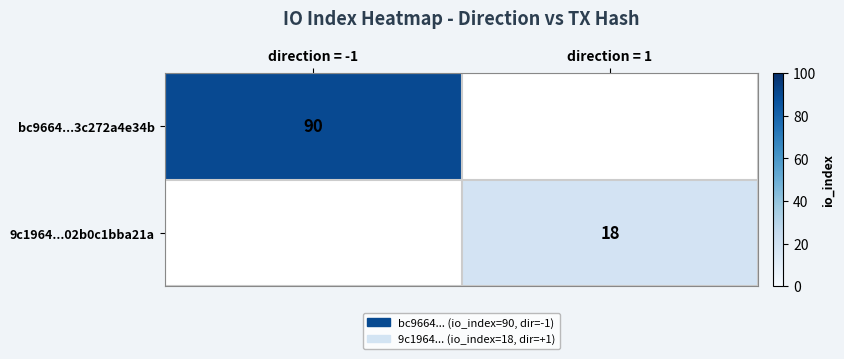

Count the number of categories in the chart.

2